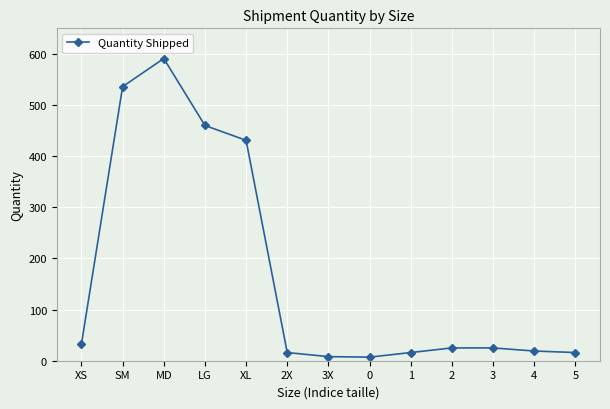

At which label is the value closest to 299?

XL